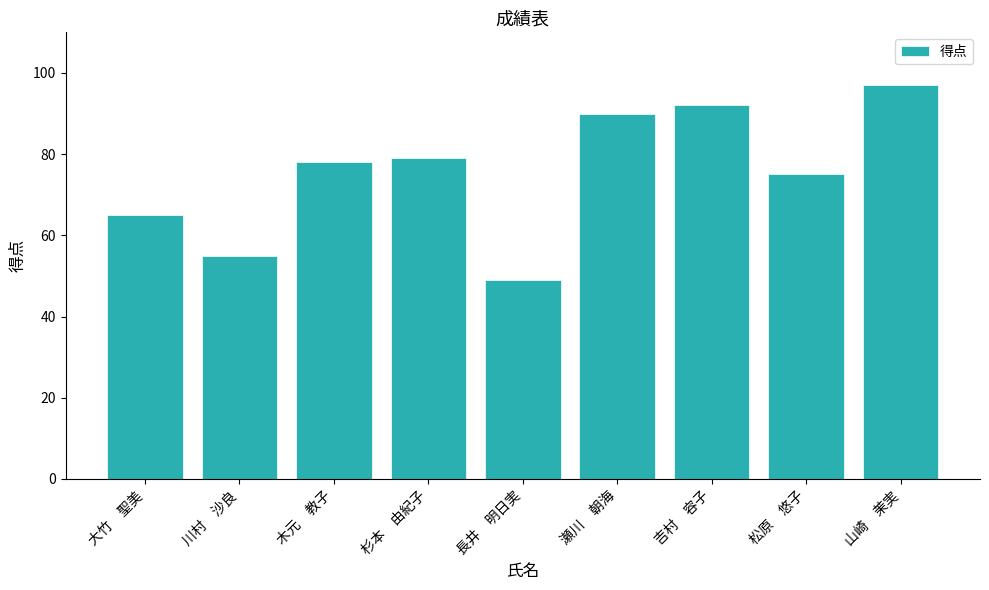

What is the label of the 3rd bar from the left?

木元　教子